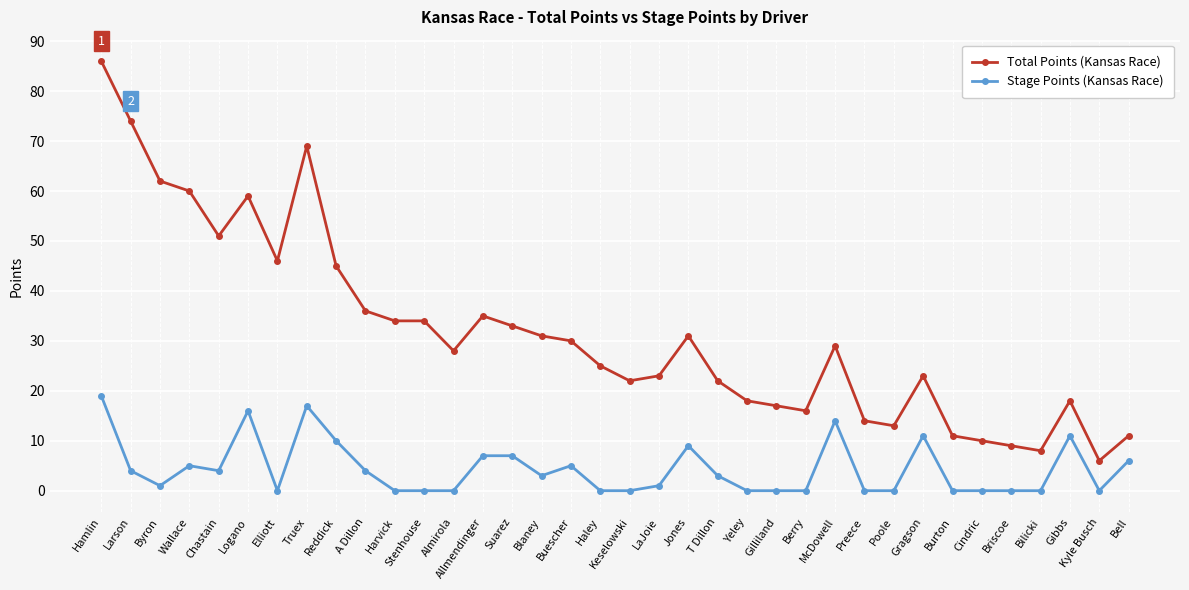

At which label is Stage Points (Kansas Race) closest to 9?

Jones